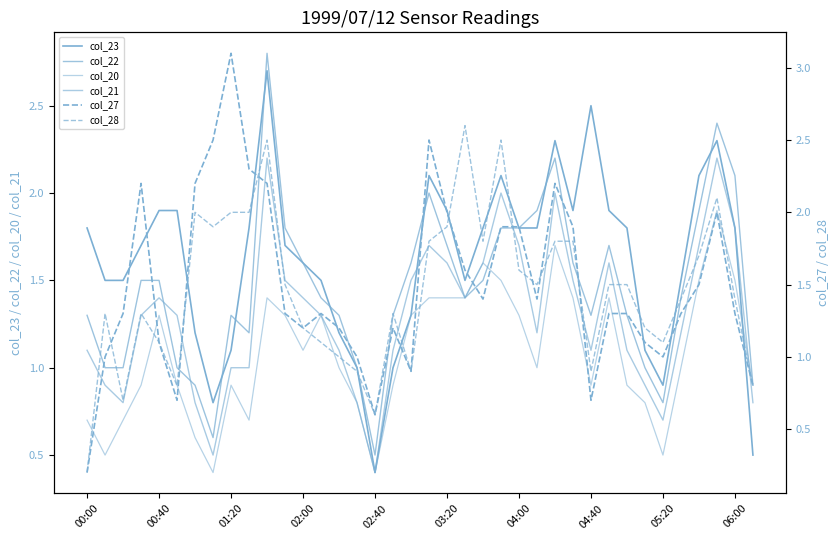

At how many categories does at least one series exceed 1?

35